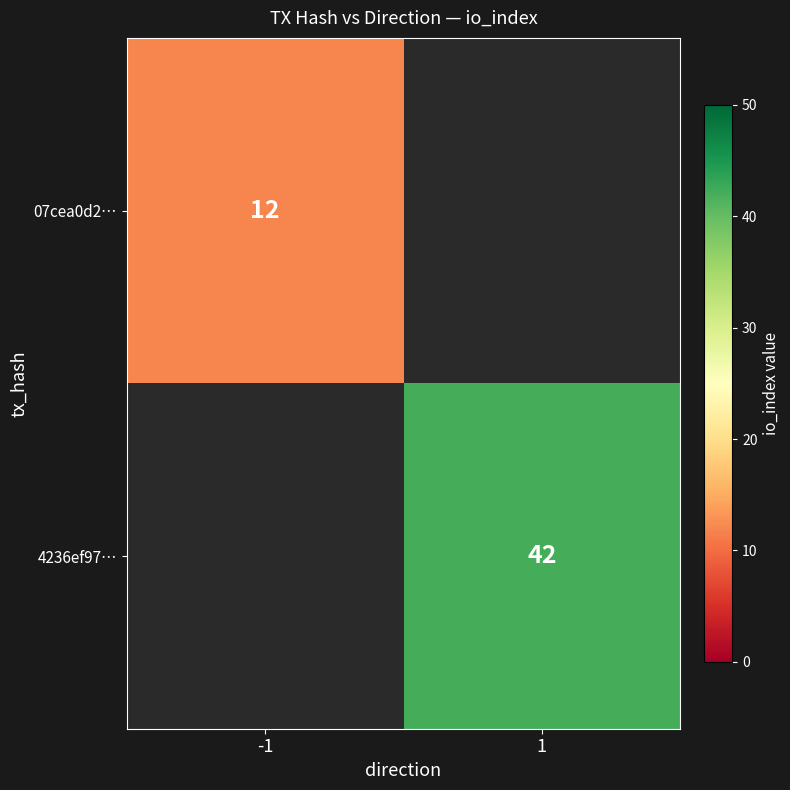

At which category does the chart reach its minimum across all series?

-1